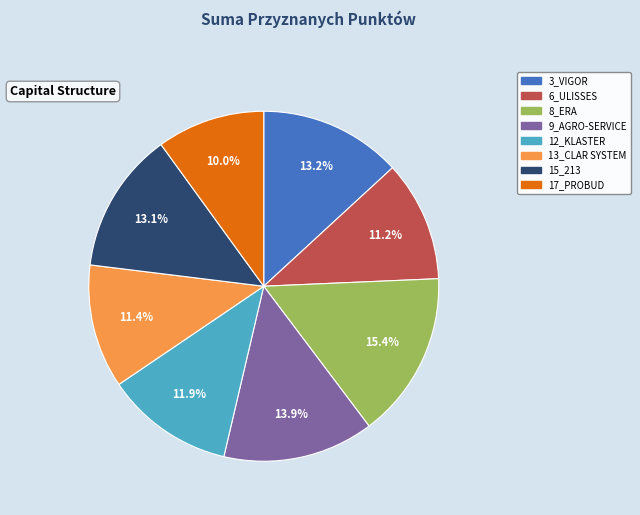

Combined, do 9_AGRO-SERVICE and 3_VIGOR account for over 50%?

No